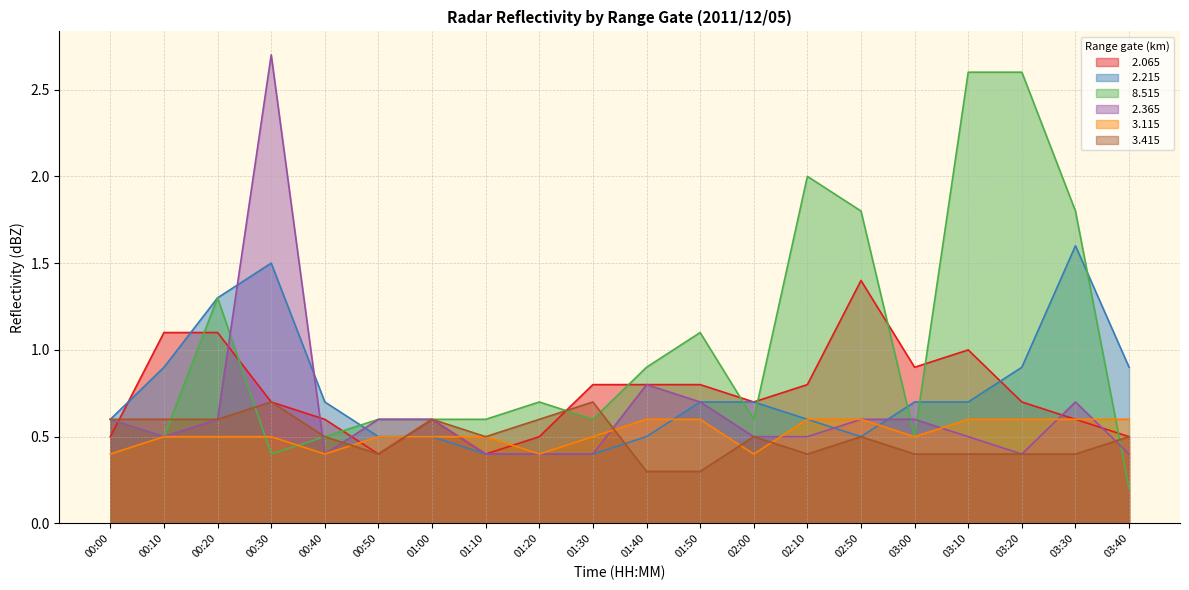

Reading left to right, what are all the values shown in this chart?

  2.065: 0.5	1.1	1.1	0.7	0.6	0.4	0.6	0.4	0.5	0.8	0.8	0.8	0.7	0.8	1.4	0.9	1.0	0.7	0.6	0.5
  2.215: 0.6	0.9	1.3	1.5	0.7	0.5	0.5	0.4	0.4	0.4	0.5	0.7	0.7	0.6	0.5	0.7	0.7	0.9	1.6	0.9
  8.515: 0.6	0.5	1.3	0.4	0.5	0.6	0.6	0.6	0.7	0.6	0.9	1.1	0.6	2.0	1.8	0.5	2.6	2.6	1.8	0.2
  2.365: 0.6	0.5	0.6	2.7	0.4	0.6	0.6	0.4	0.4	0.4	0.8	0.7	0.5	0.5	0.6	0.6	0.5	0.4	0.7	0.4
  3.115: 0.4	0.5	0.5	0.5	0.4	0.5	0.5	0.5	0.4	0.5	0.6	0.6	0.4	0.6	0.6	0.5	0.6	0.6	0.6	0.6
  3.415: 0.6	0.6	0.6	0.7	0.5	0.4	0.6	0.5	0.6	0.7	0.3	0.3	0.5	0.4	0.5	0.4	0.4	0.4	0.4	0.5